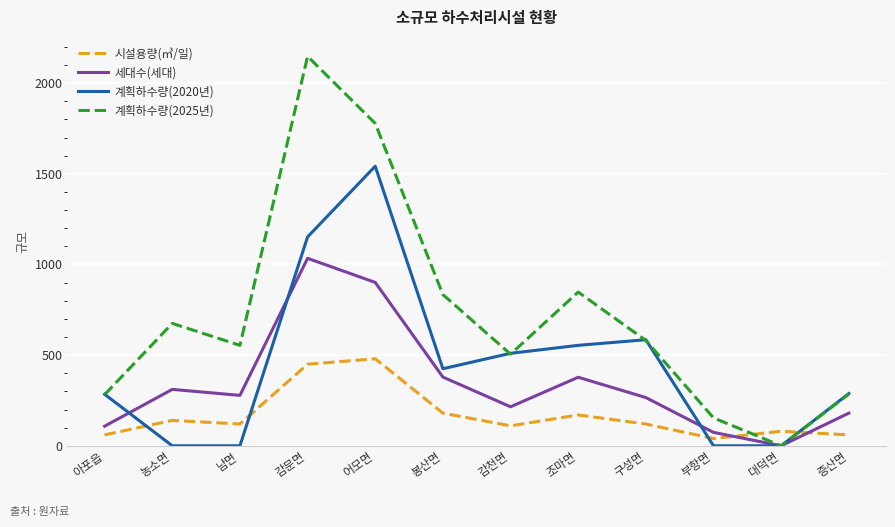

Which series ends up on top after the final intersection of 계획하수량(2020년) and 시설용량(㎥/일)?

계획하수량(2020년)